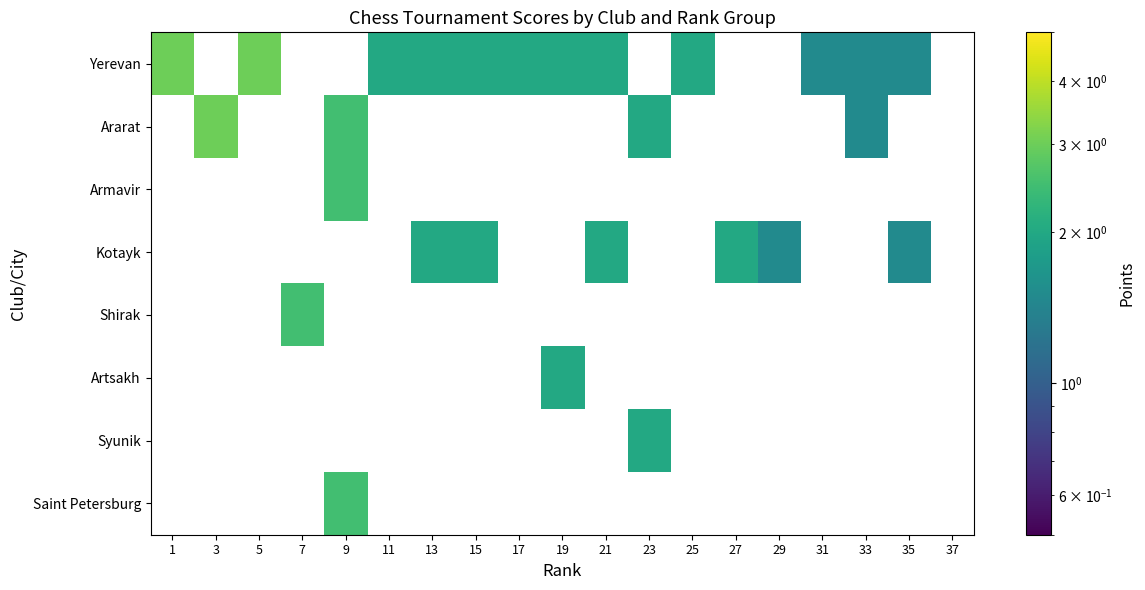

At which category does the chart reach its minimum across all series?

31